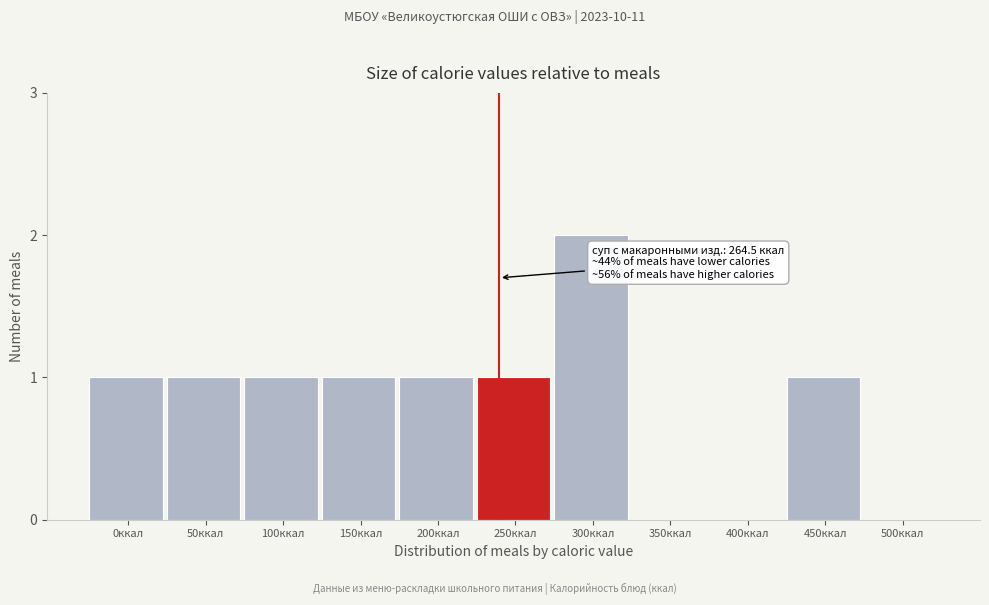

Reading left to right, transcribe all the data shown in this chart.

0ккал=1	50ккал=1	100ккал=1	150ккал=1	200ккал=1	250ккал=1	300ккал=2	350ккал=0	400ккал=0	450ккал=1	500ккал=0